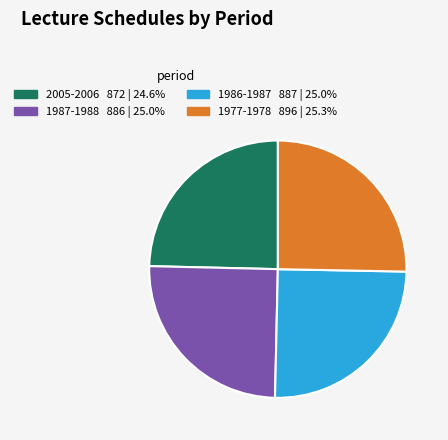

What is the ratio of the value at 2005-2006 to the value at 1977-1978?

1.0